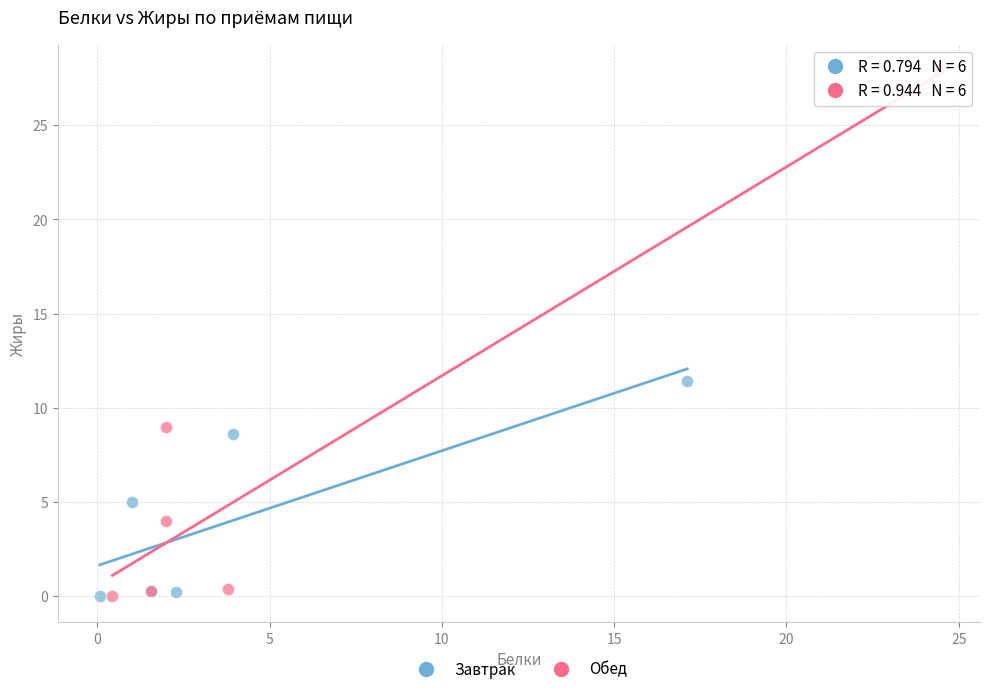

Which series has the largest Y range (max minus min)?

Обед